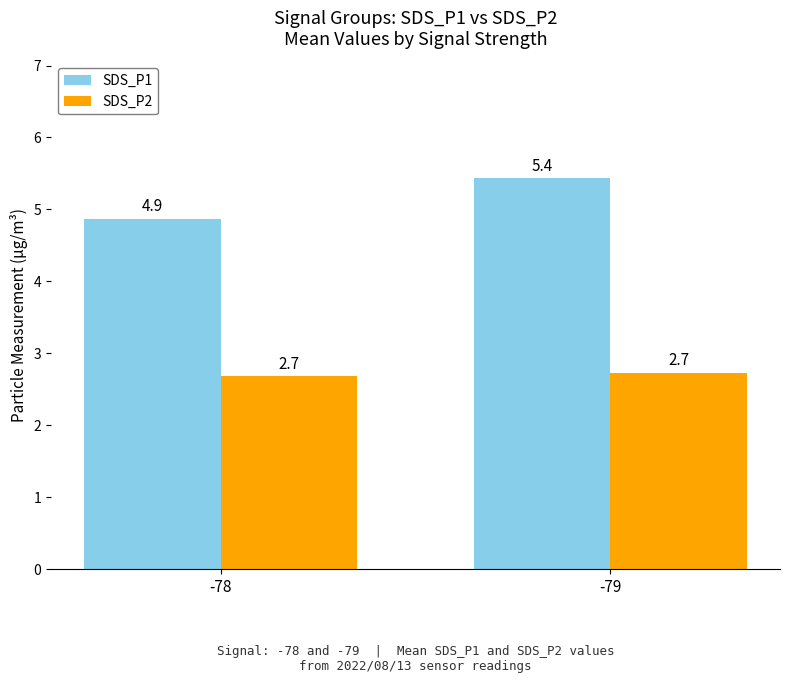

How many groups of bars are there?

2